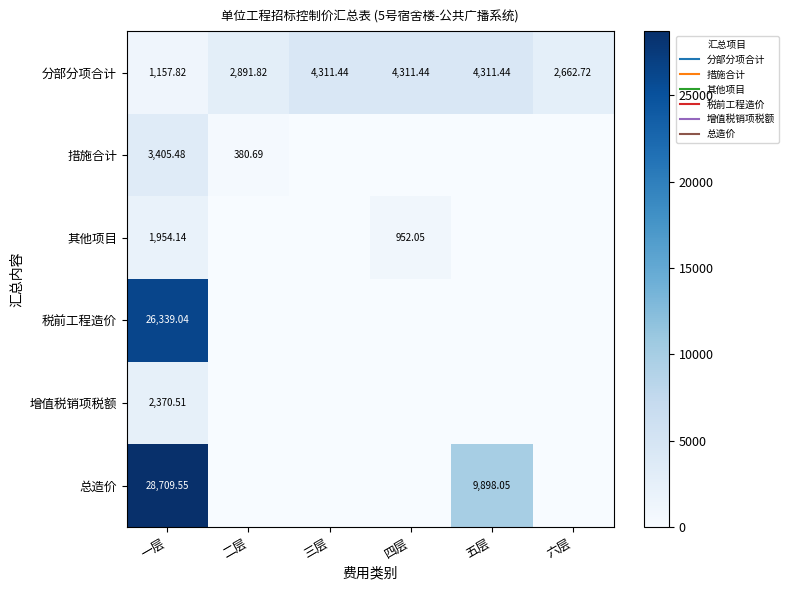

What is the maximum value for 增值税销项税额?

2370.5